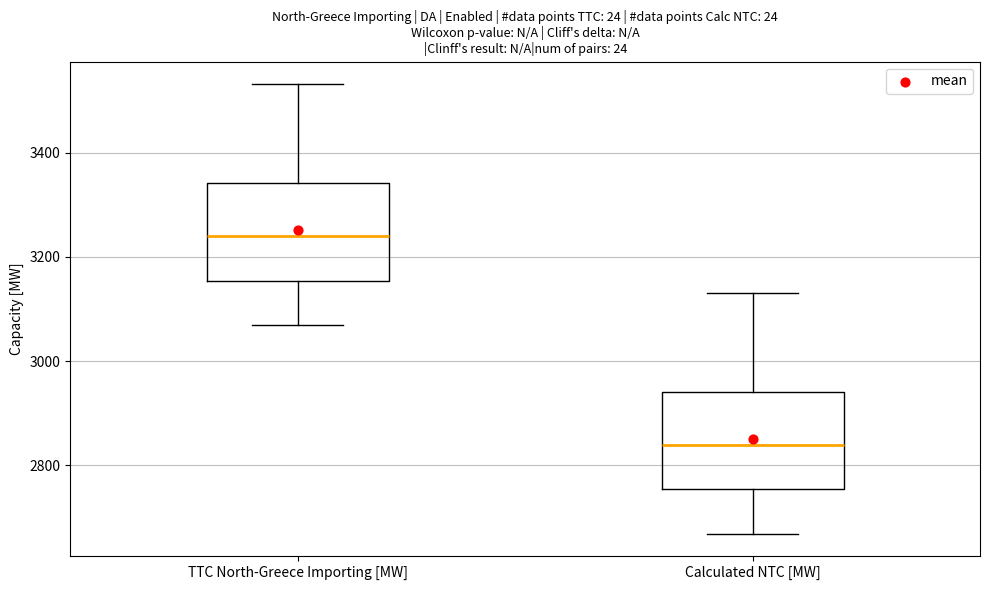

Which box's median line is the lowest?

Calculated NTC [MW]